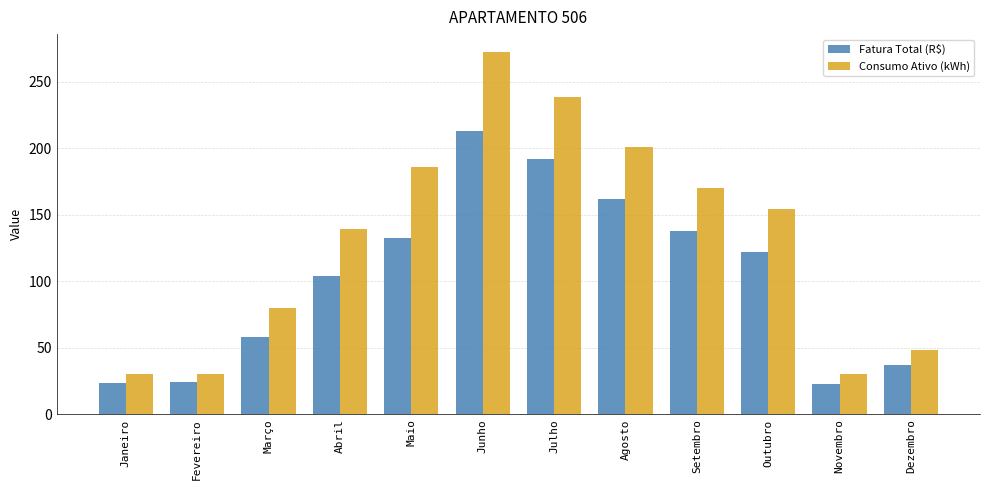

What is the sum of the Fatura Total (R$) values at Outubro and Janeiro?

145.6